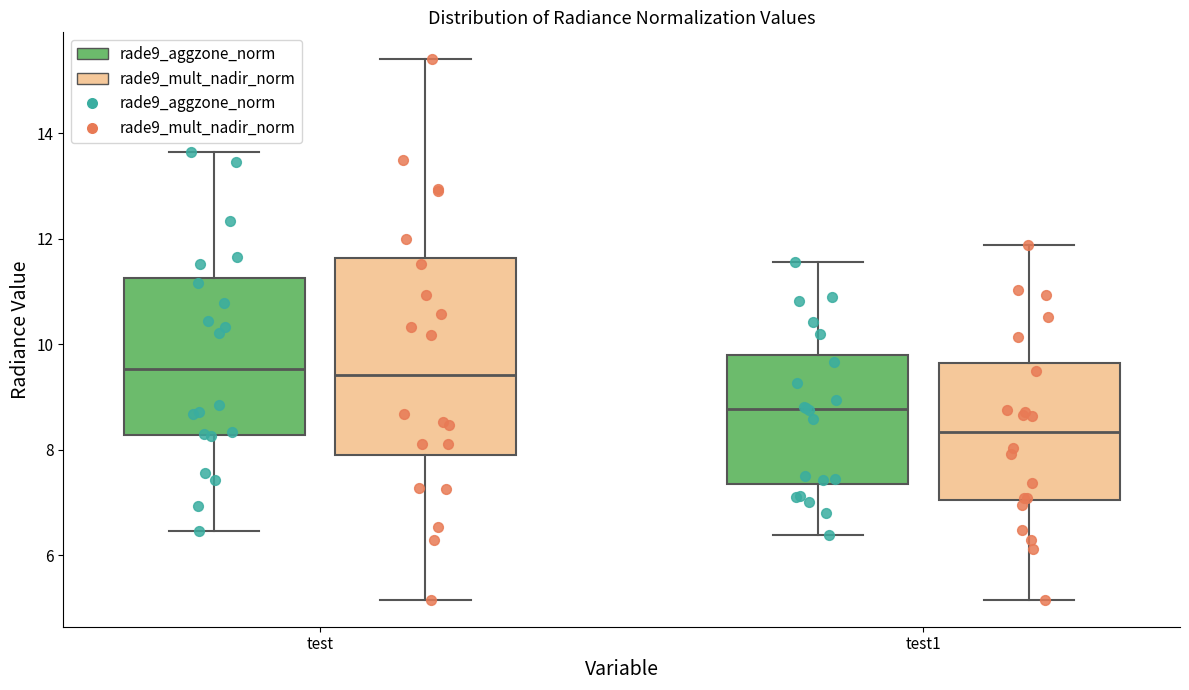

Reading left to right, transcribe this box plot: for each box, give where its median line is, the range the box spans, and where its two whiskers end, as read against the y-axis. The values are not printed on the chart, so give them approximately, as read against the axis.

test (rade9_aggzone_norm): median 9.6, box 8.2 to 11.2, whiskers 6.4 to 13.6
test (rade9_mult_nadir_norm): median 9.4, box 8.0 to 11.6, whiskers 5.2 to 15.4
test1 (rade9_aggzone_norm): median 8.8, box 7.4 to 9.8, whiskers 6.4 to 11.6
test1 (rade9_mult_nadir_norm): median 8.4, box 7.0 to 9.6, whiskers 5.2 to 11.8